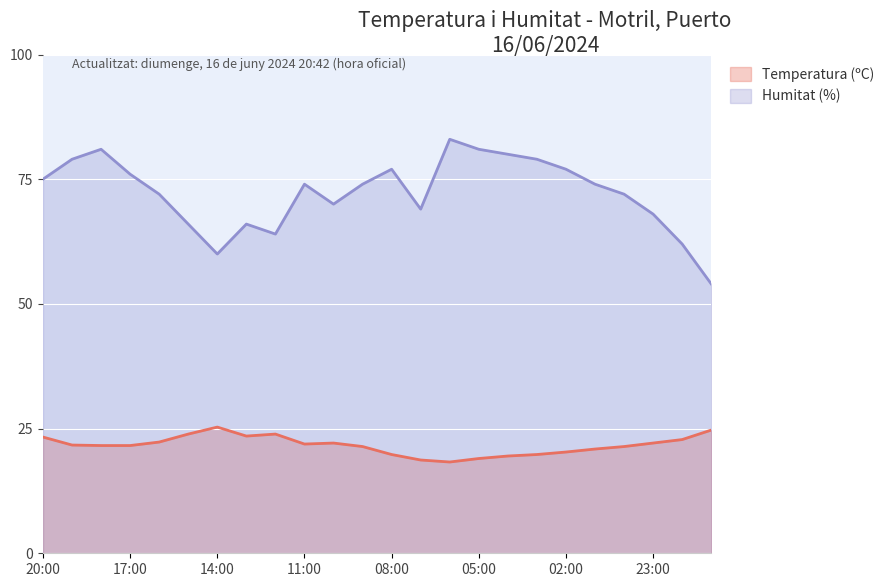

What is the maximum value for Humitat (%)?

83.0